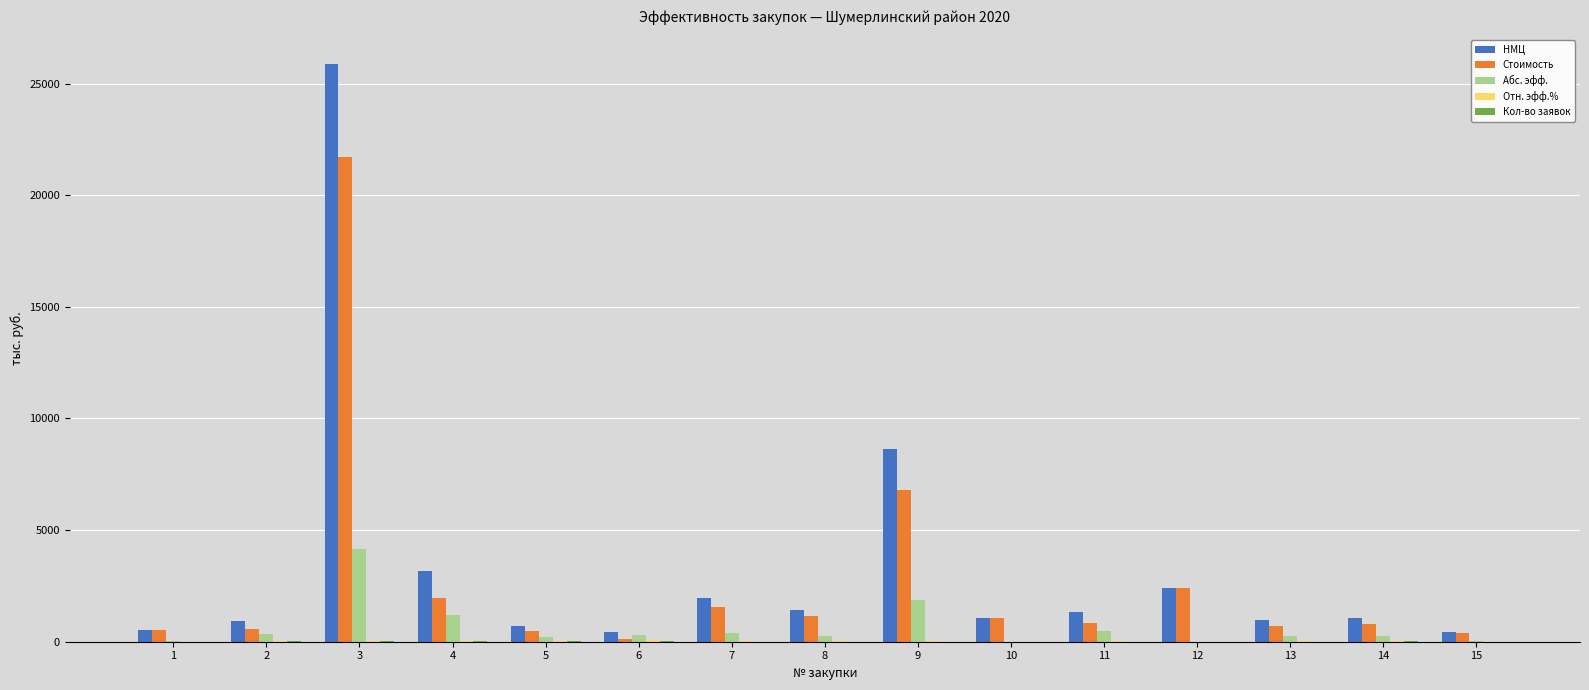

The value of Абс. эфф. at 12 is 1814.2. True or false?

False